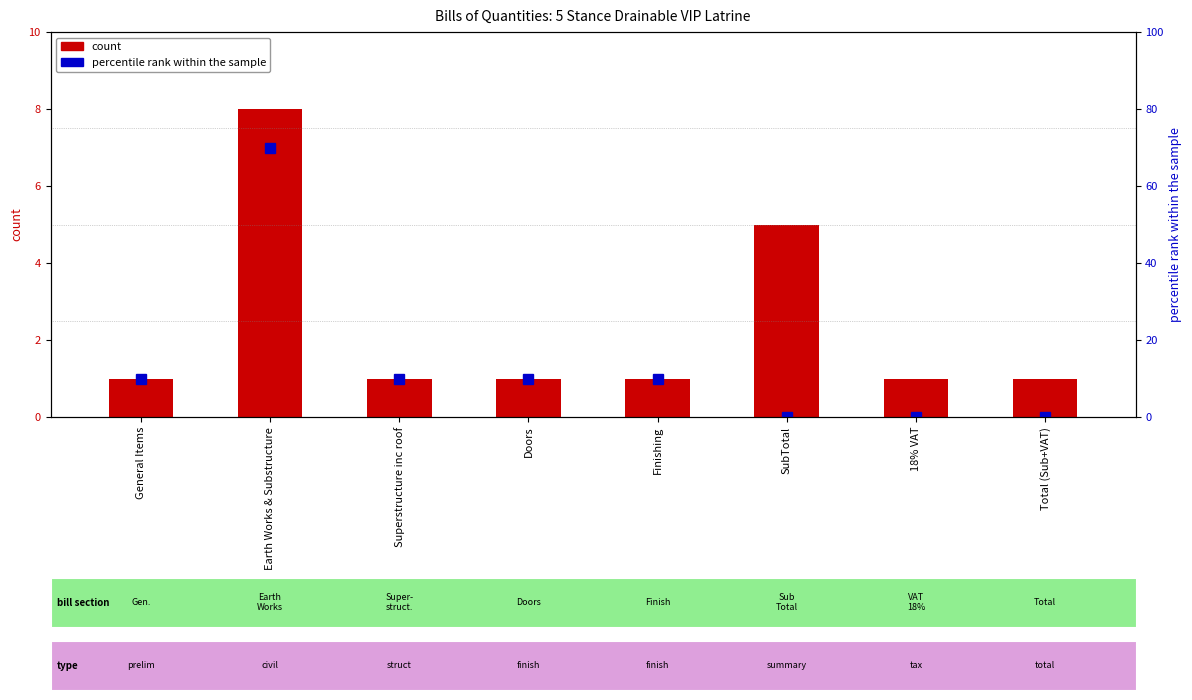

At Superstructure inc roof, list the series in order from largest to smallest.

percentile rank within the sample, count